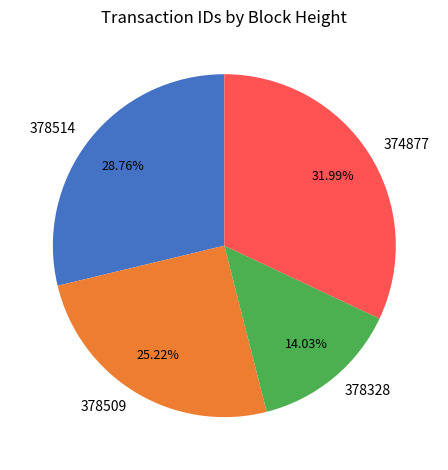

Approximately how many times larger is the value at 378514 compared to 378328?

2.0